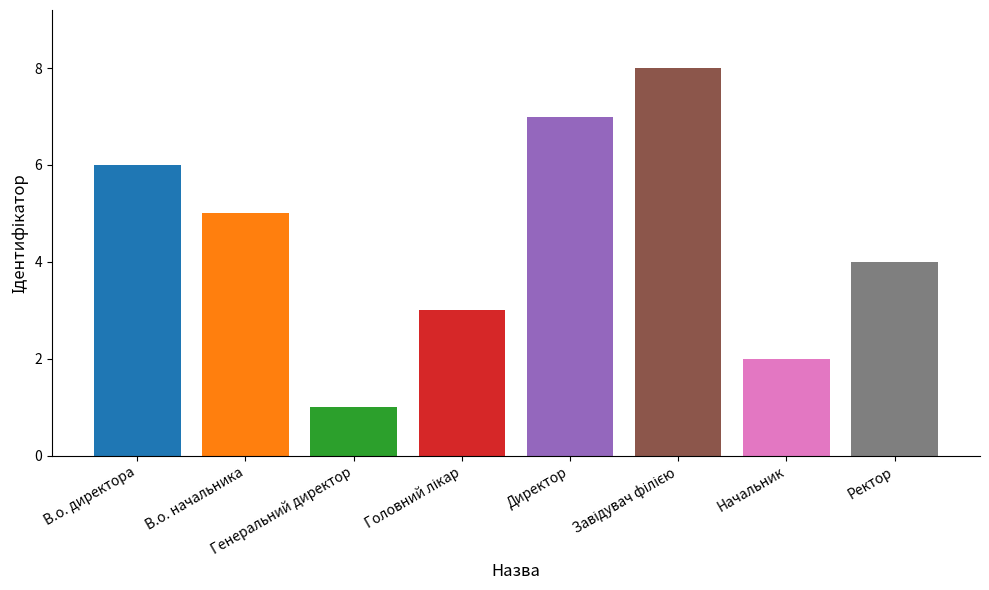

What is the difference between the maximum and minimum values?

7